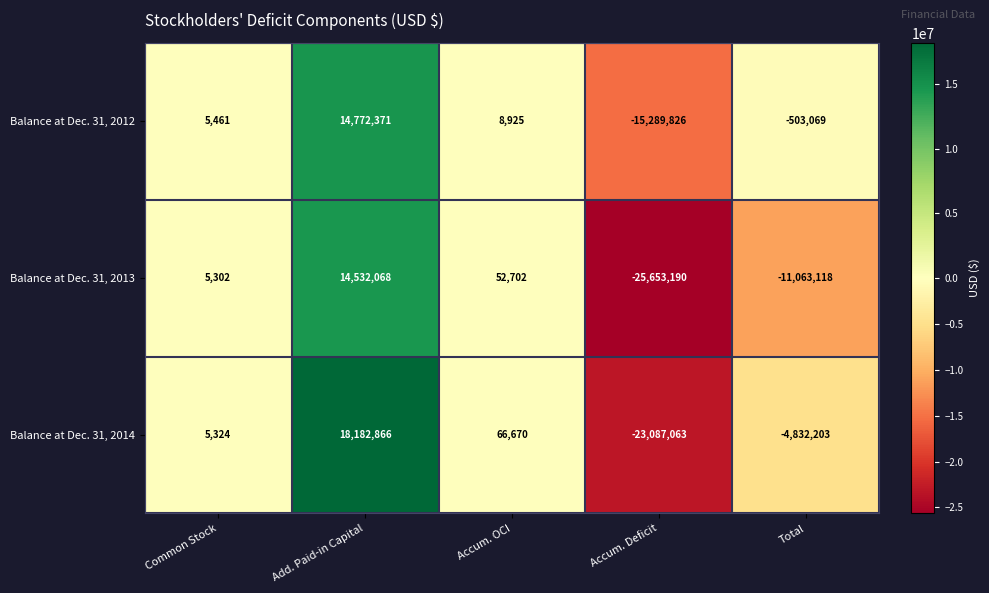

Rank the series at Add. Paid-in Capital from lowest to highest value.

Balance at Dec. 31, 2013, Balance at Dec. 31, 2012, Balance at Dec. 31, 2014